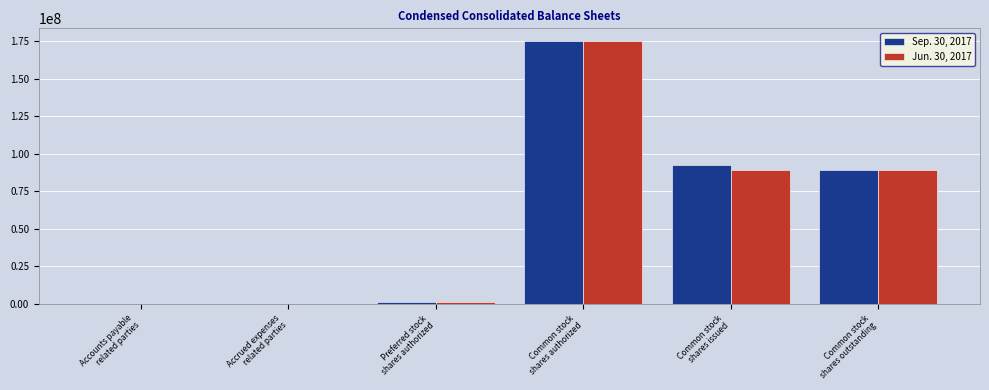

Are the bars grouped side by side (vs. stacked)?

Yes